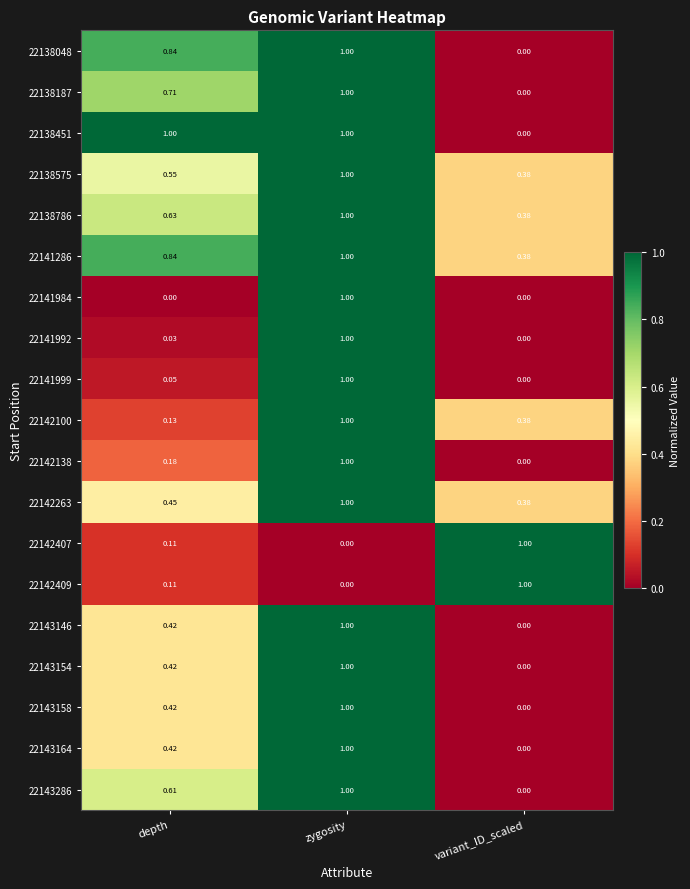

At which category is the sum across all series the highest?

zygosity